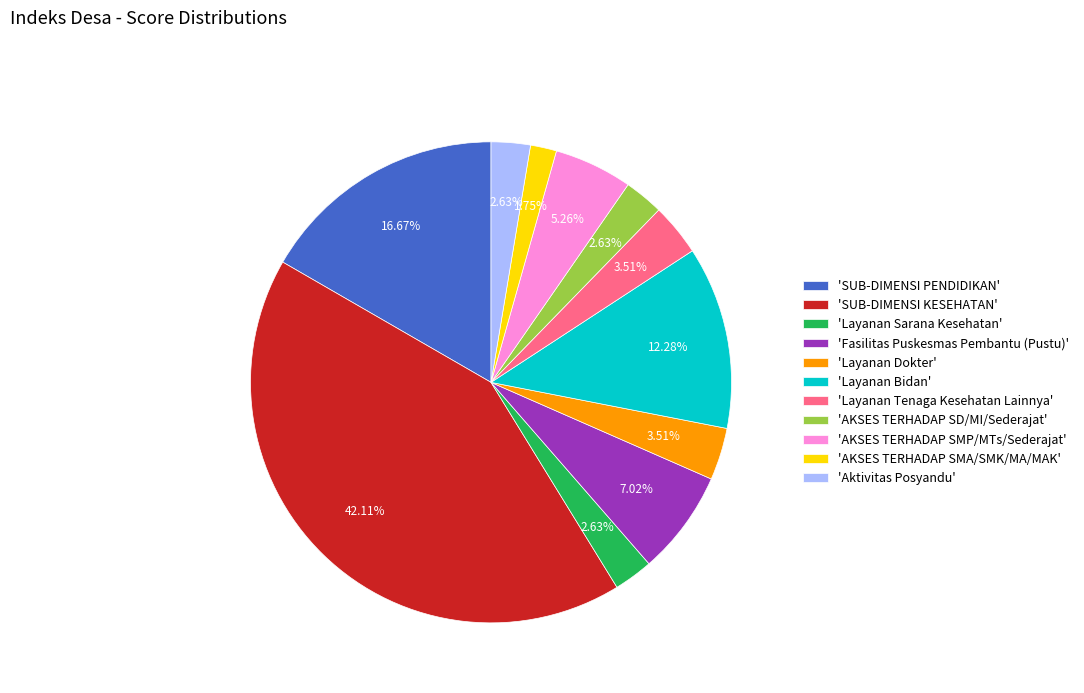

Does 'SUB-DIMENSI KESEHATAN' account for over 50% of the chart?

No